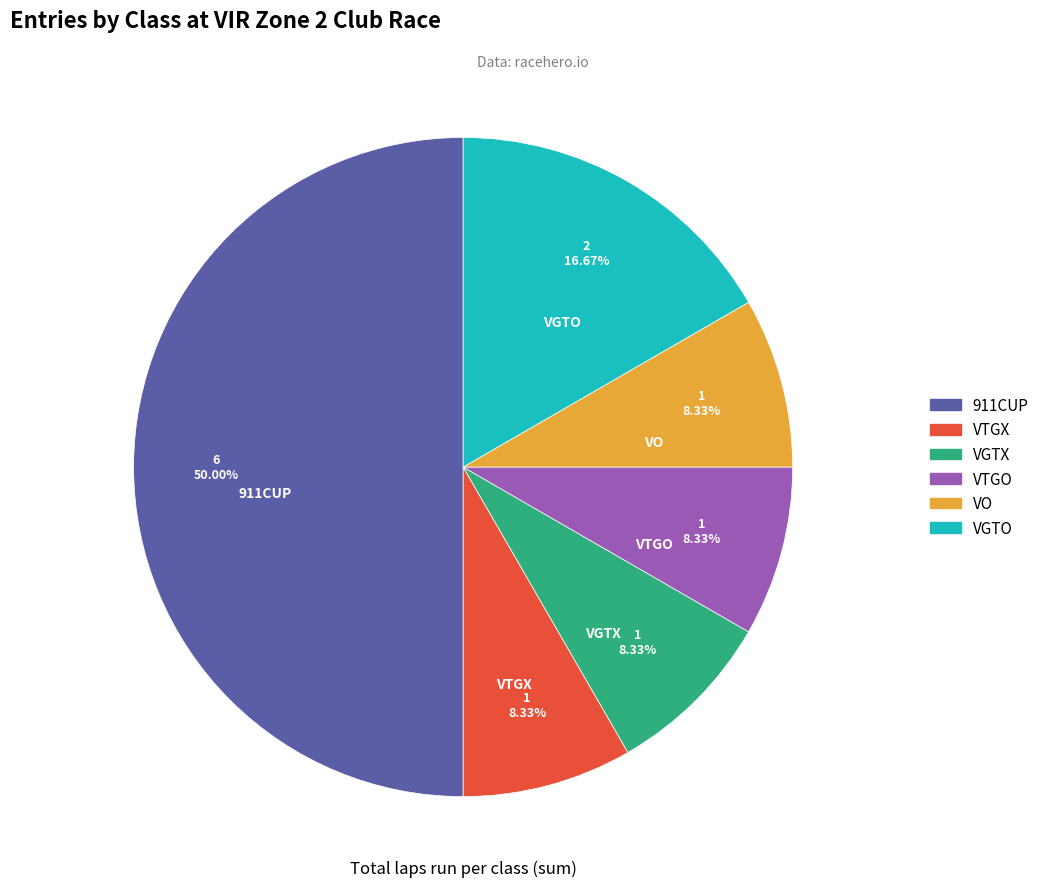

True or false: VTGX accounts for 8% of the total.

True